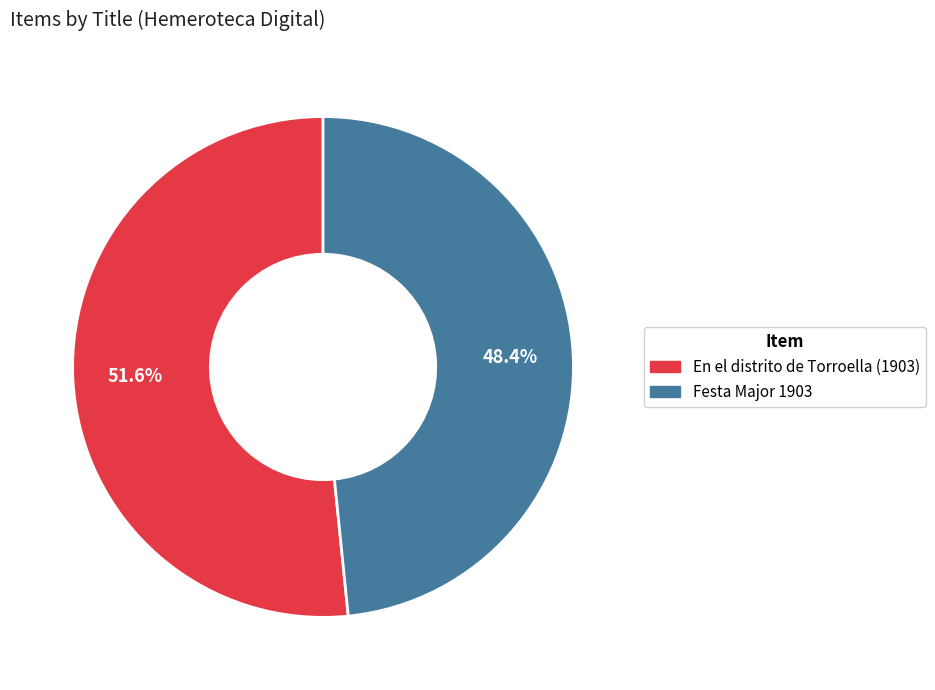

How many slices are in this pie chart?

2